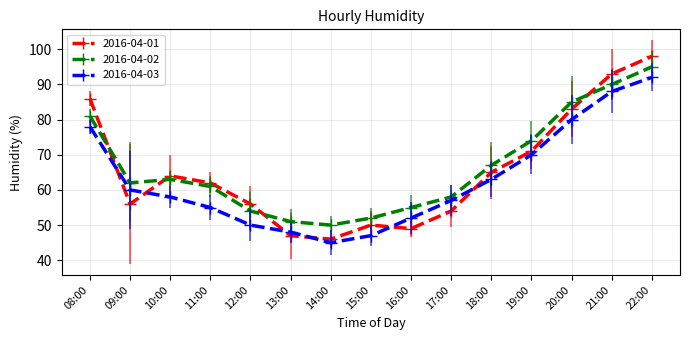

True or false: 2016-04-03 has more than 0 points higher than both neighbors.

False